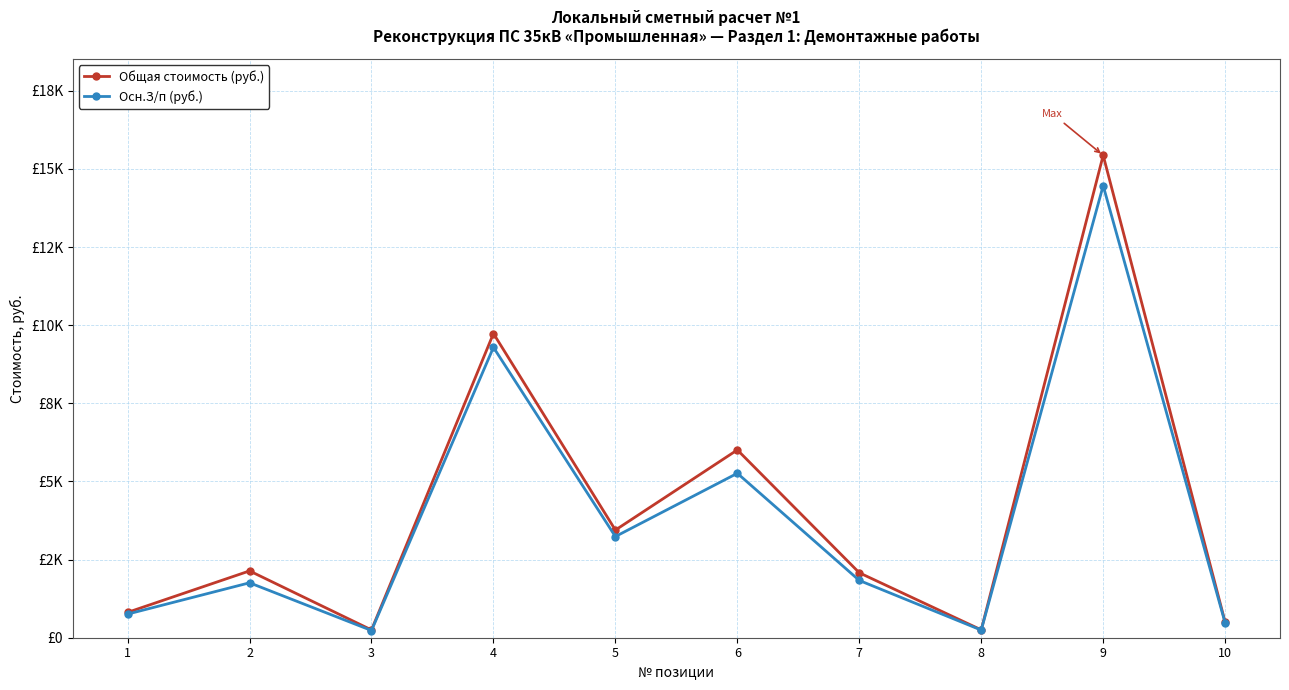

Is this an area chart (filled region under the line)?

No